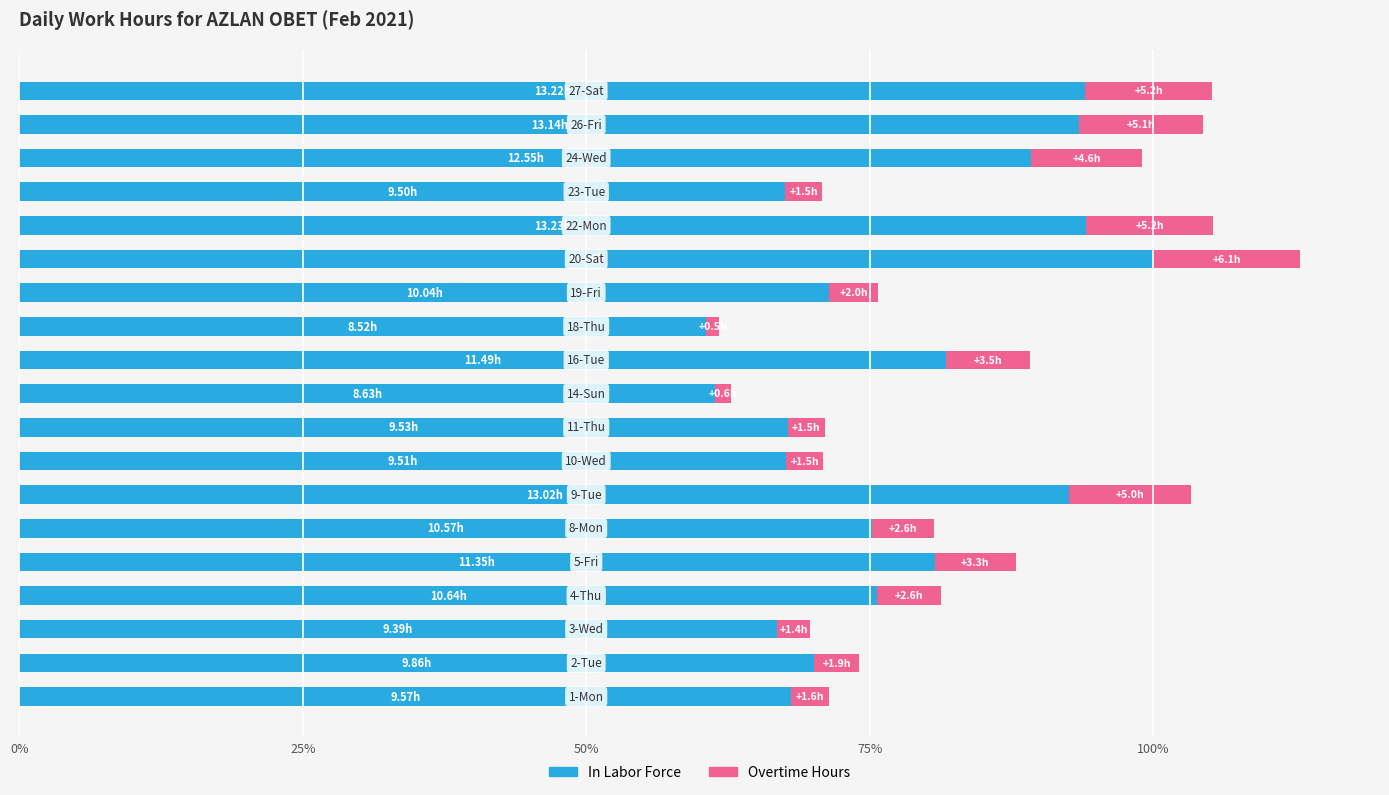

What is the average value of the In Labor Force series?

77.8